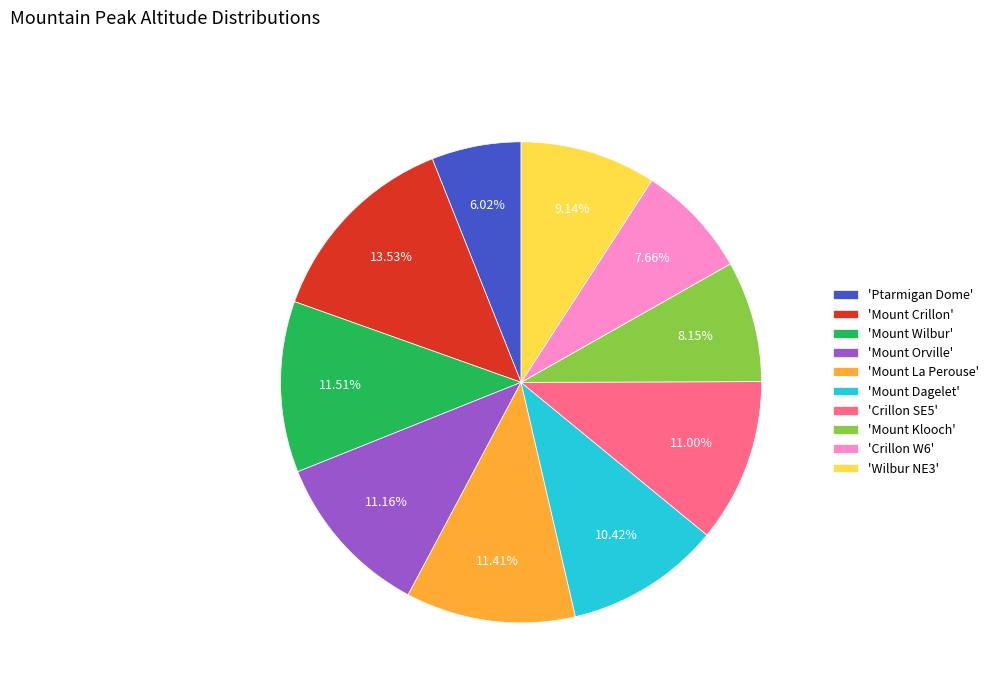

Is 'Crillon SE5' the majority of the pie?

No